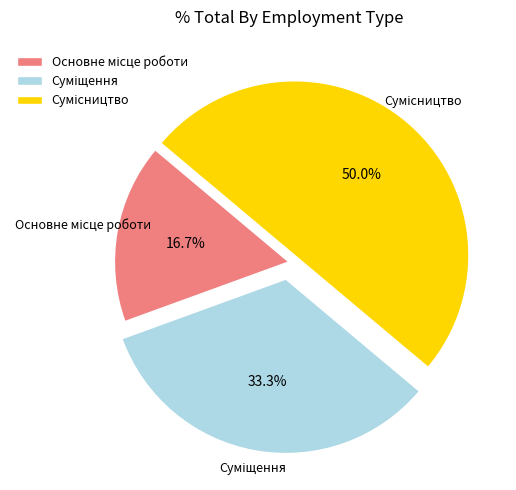

How many segments does this pie chart have?

3